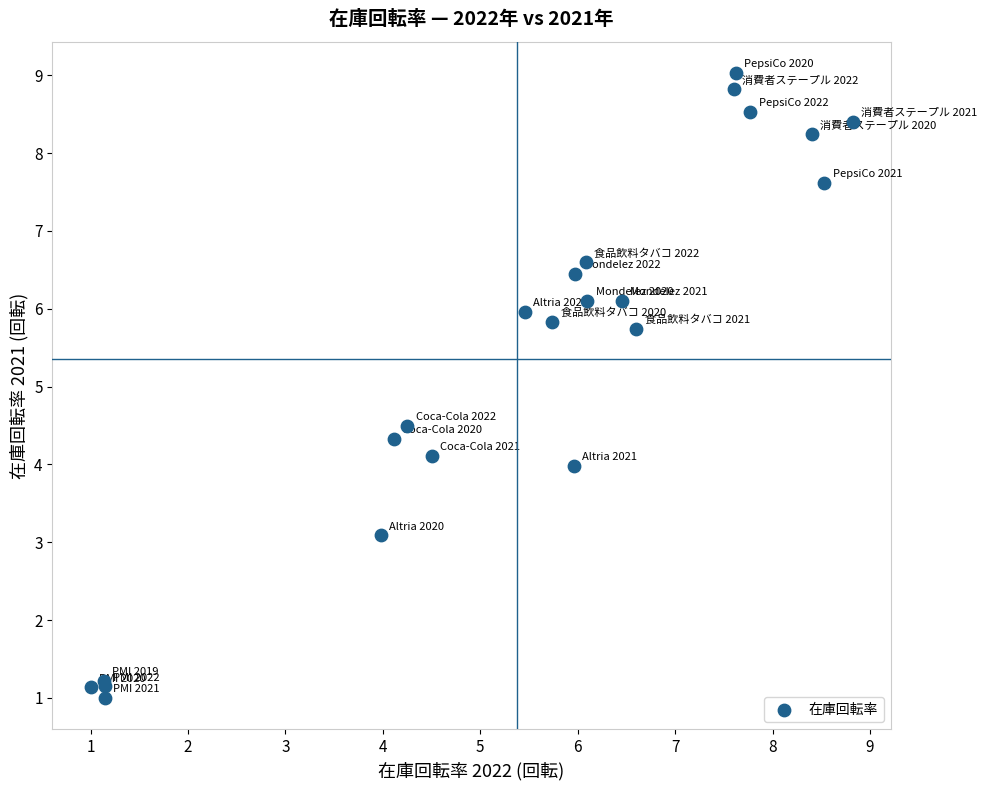

What Y value in the scatter plot is closest to 5?

4.5